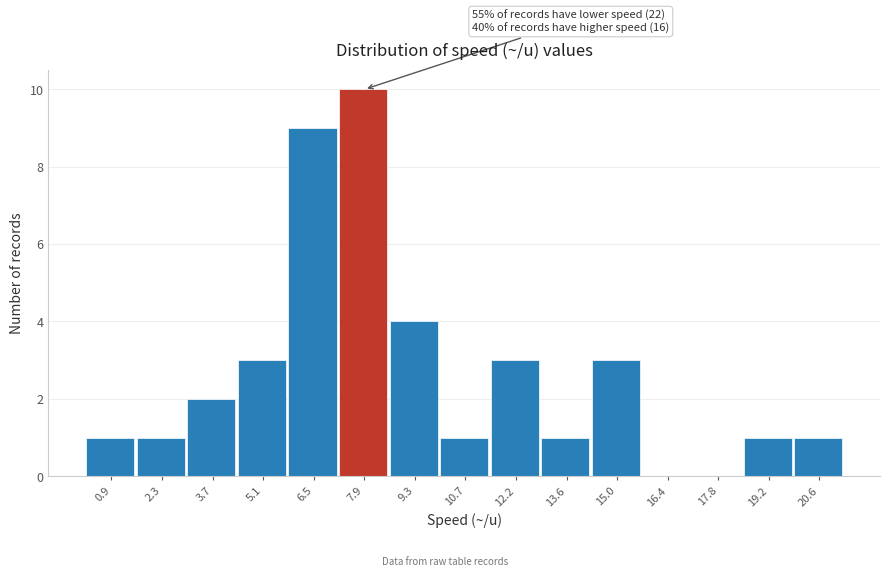

Reading right to left, transcribe all the data shown in this chart.

20.6=1	19.2=1	17.8=0	16.4=0	15.0=3	13.6=1	12.2=3	10.7=1	9.3=4	7.9=10	6.5=9	5.1=3	3.7=2	2.3=1	0.9=1